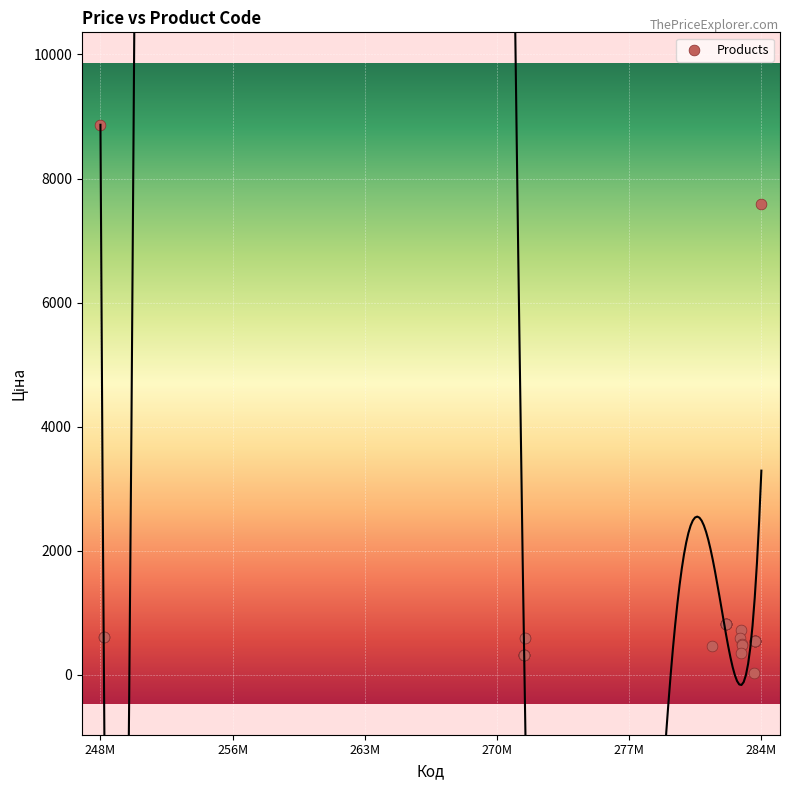

What Y value in the scatter plot is closest to 4444?

7596.5